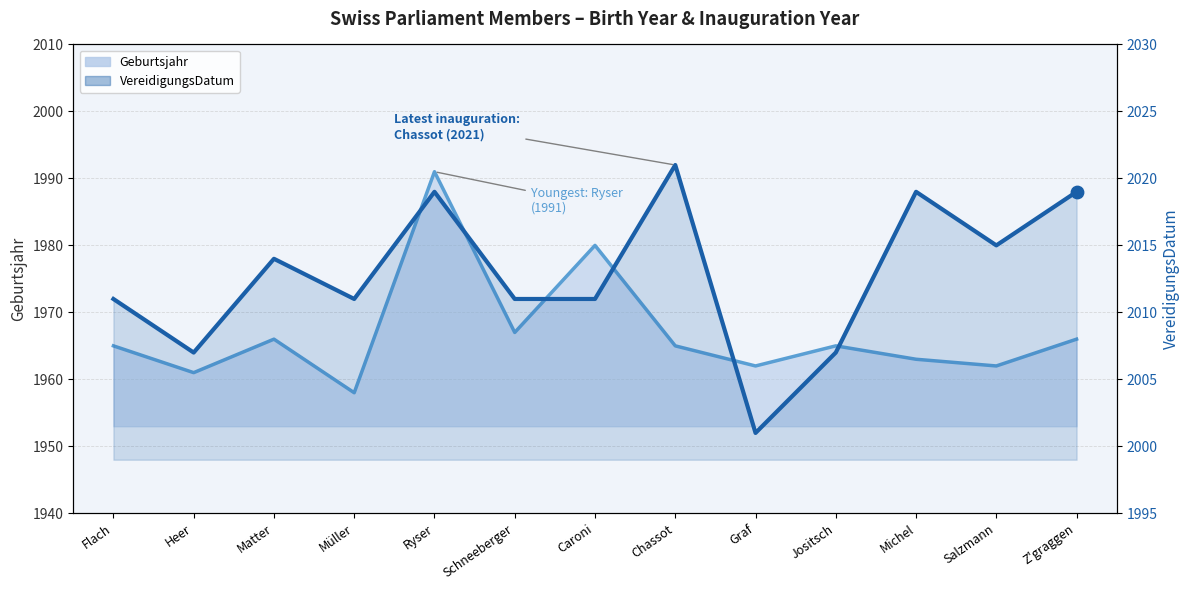

Which series reaches the maximum Y coordinate?

VereidigungsDatum (line)